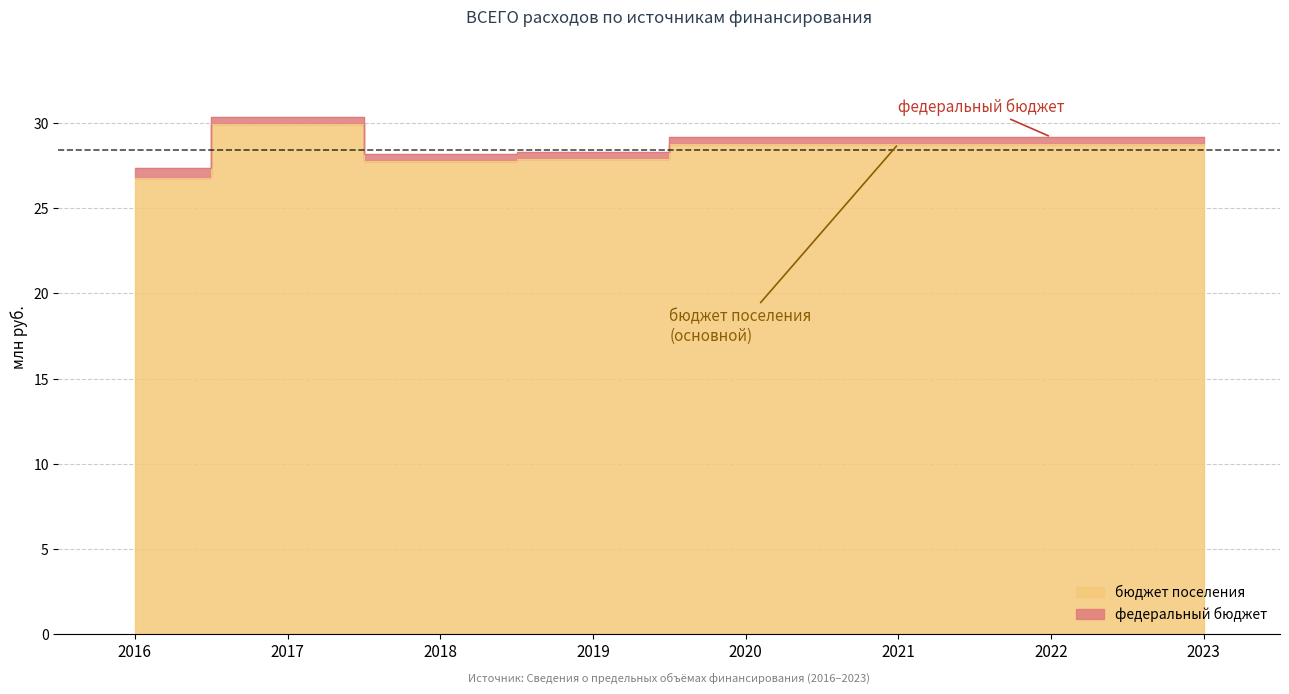

How many data points does each series have?

8